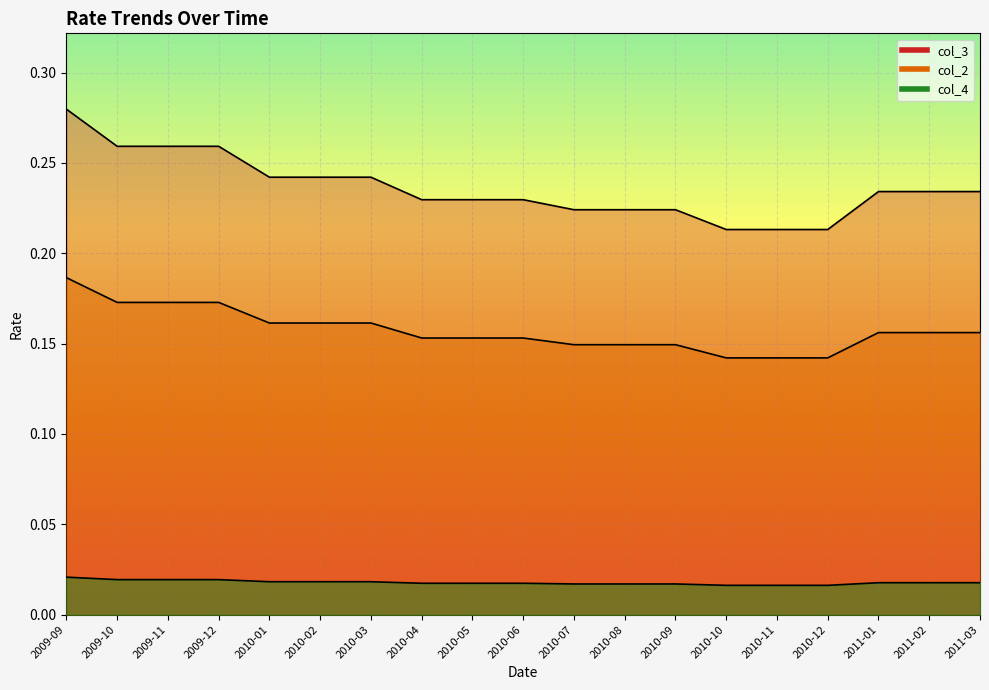

Rank the series by their maximum value, from lowest to highest.

col_4, col_3, col_2